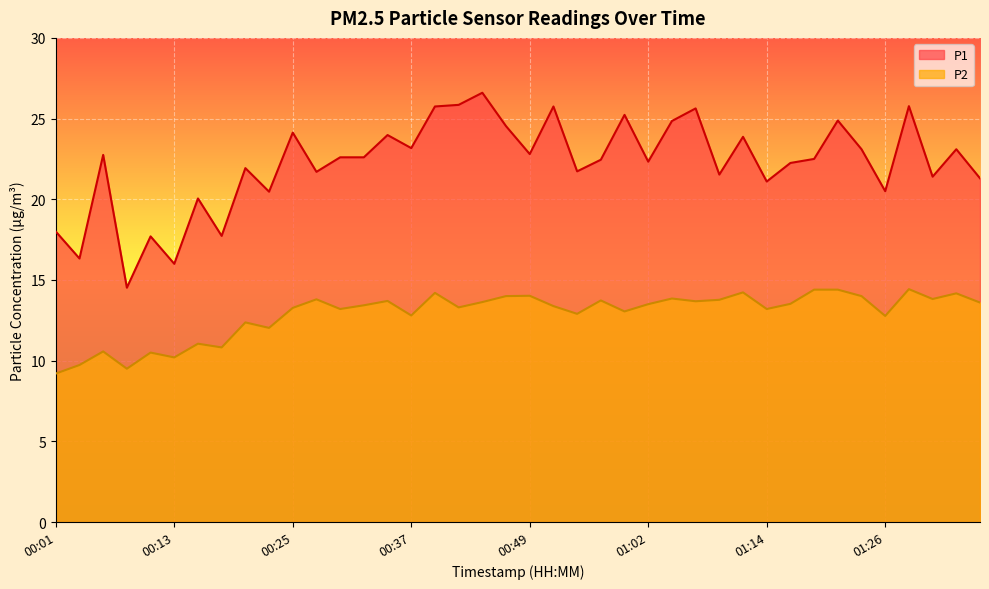

Which series has the largest range (max minus min)?

P1